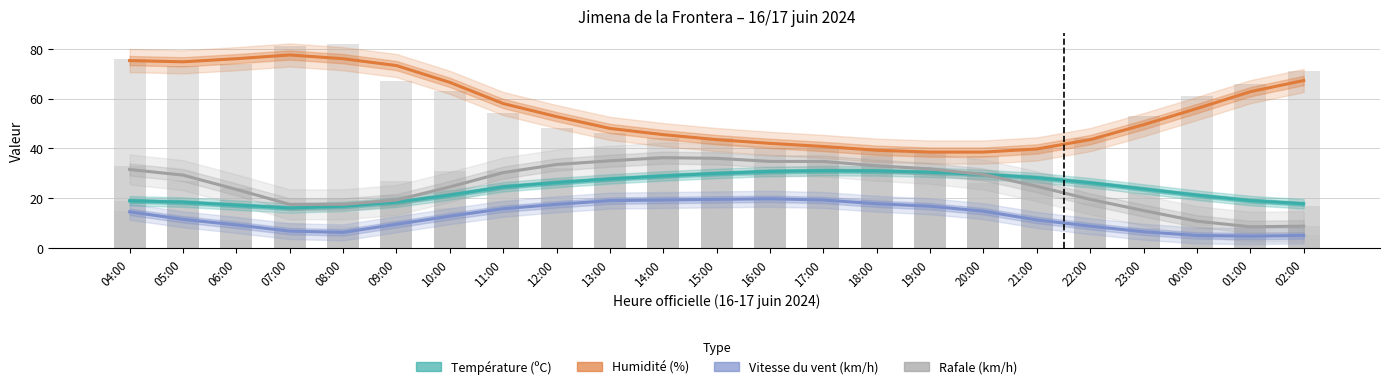

The Température (ºC) series shows 21.2 at 10:00. True or false?

True